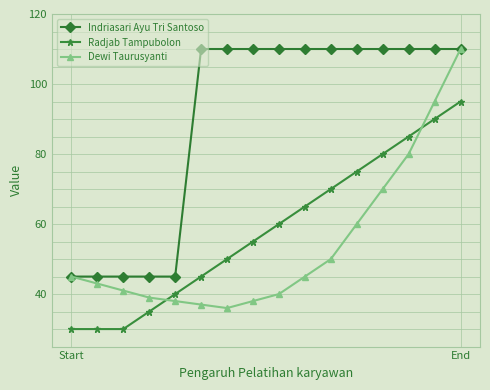

What is the value of the Dewi Taurusyanti point at the 16th from the left?

110